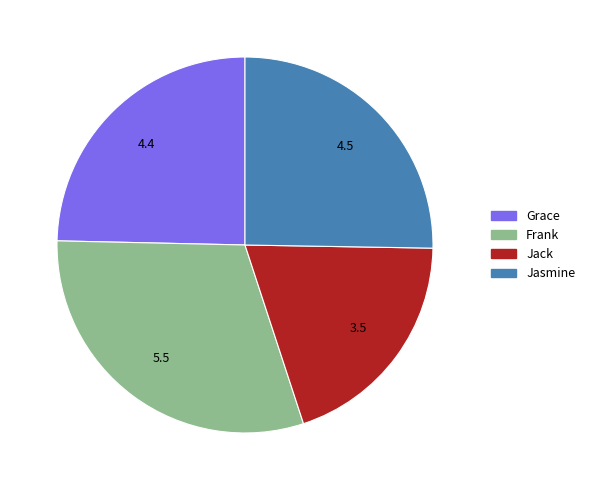

Is it true that Jasmine is 38% of the pie?

False